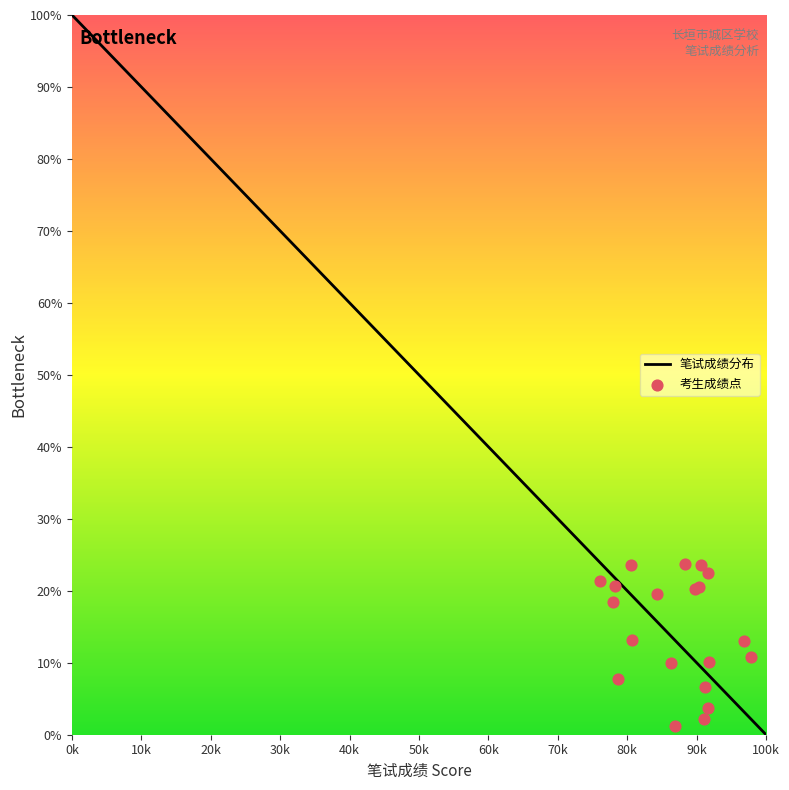

What is the change in value from 2 to 15?

-68.4